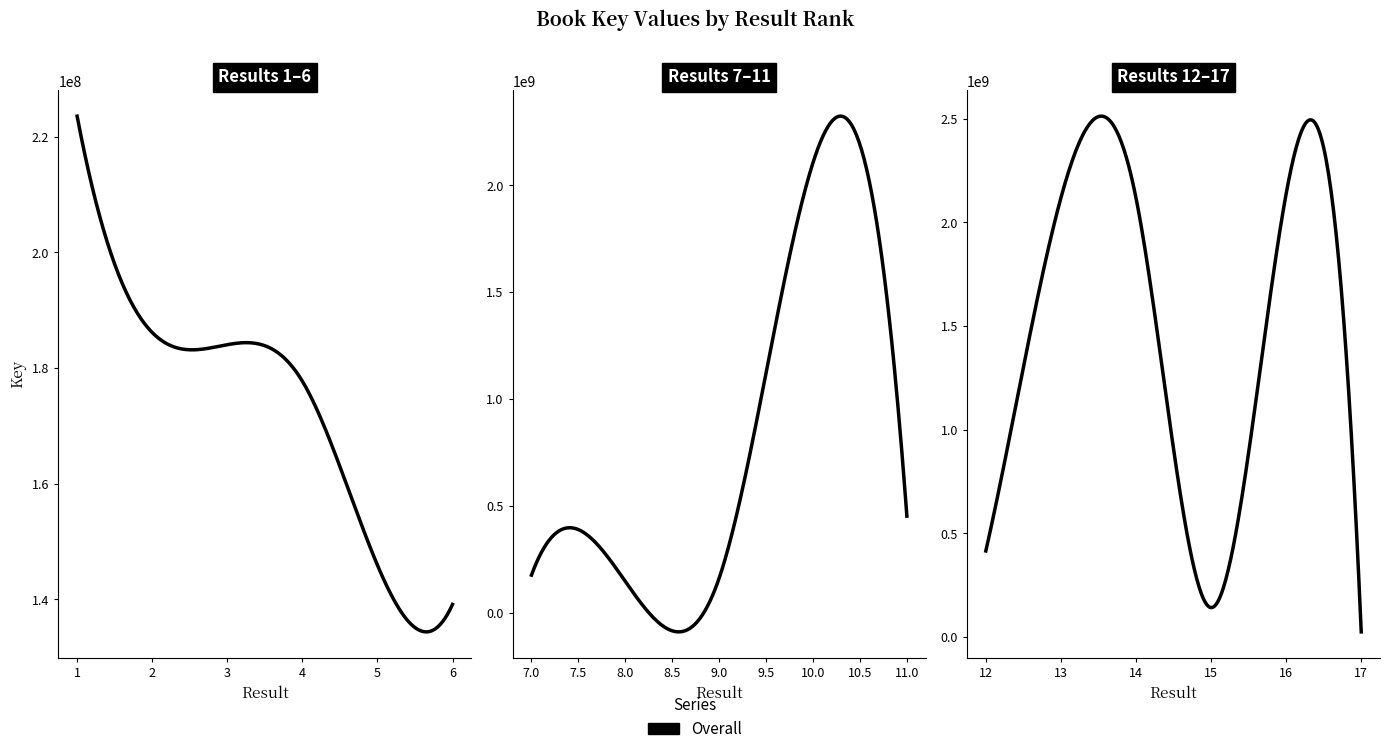

Reading right to left, list all the values displayed in this chart.

17=23886010	16=2137708118	15=141032329	14=2117887021	13=2117892589	12=414448131	11=451453040	10=2105755028	9=161856969	8=145920955	7=175505104	6=139135189	5=145920916	4=177714898	3=184029913	2=186139754	1=223536547